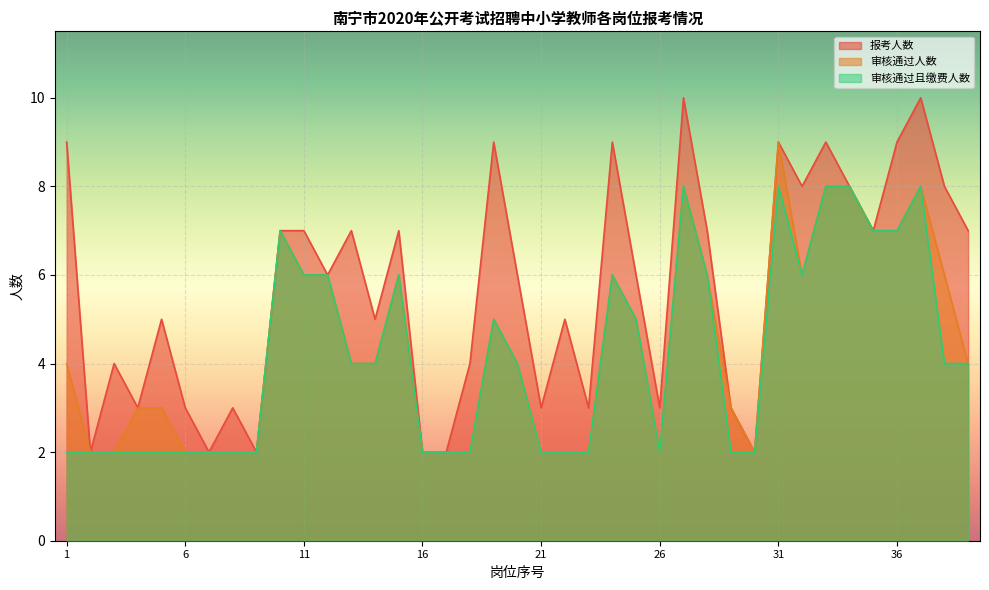

What is the average value of the 报考人数 series?

6